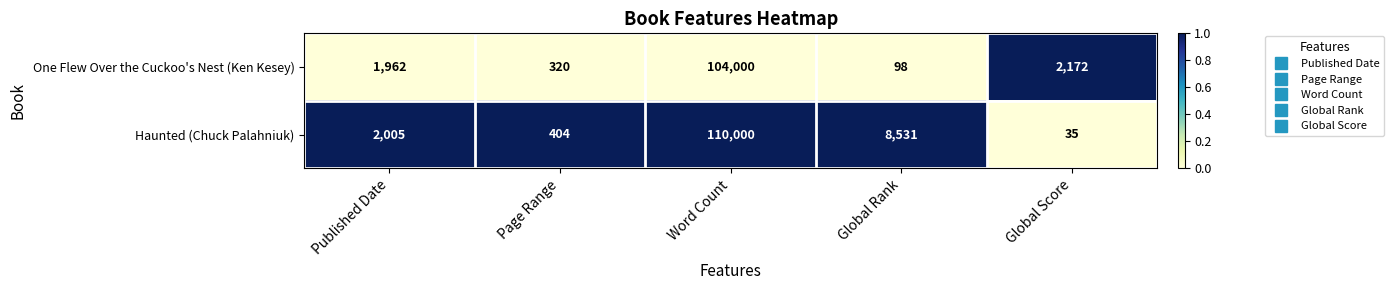

Reading left to right, transcribe all the data shown in this chart.

One Flew Over the Cuckoo's Nest (Ken Kesey): Published Date=1962	Page Range=320	Word Count=104000	Global Rank=98	Global Score=2172
Haunted (Chuck Palahniuk): Published Date=2005	Page Range=404	Word Count=110000	Global Rank=8531	Global Score=35